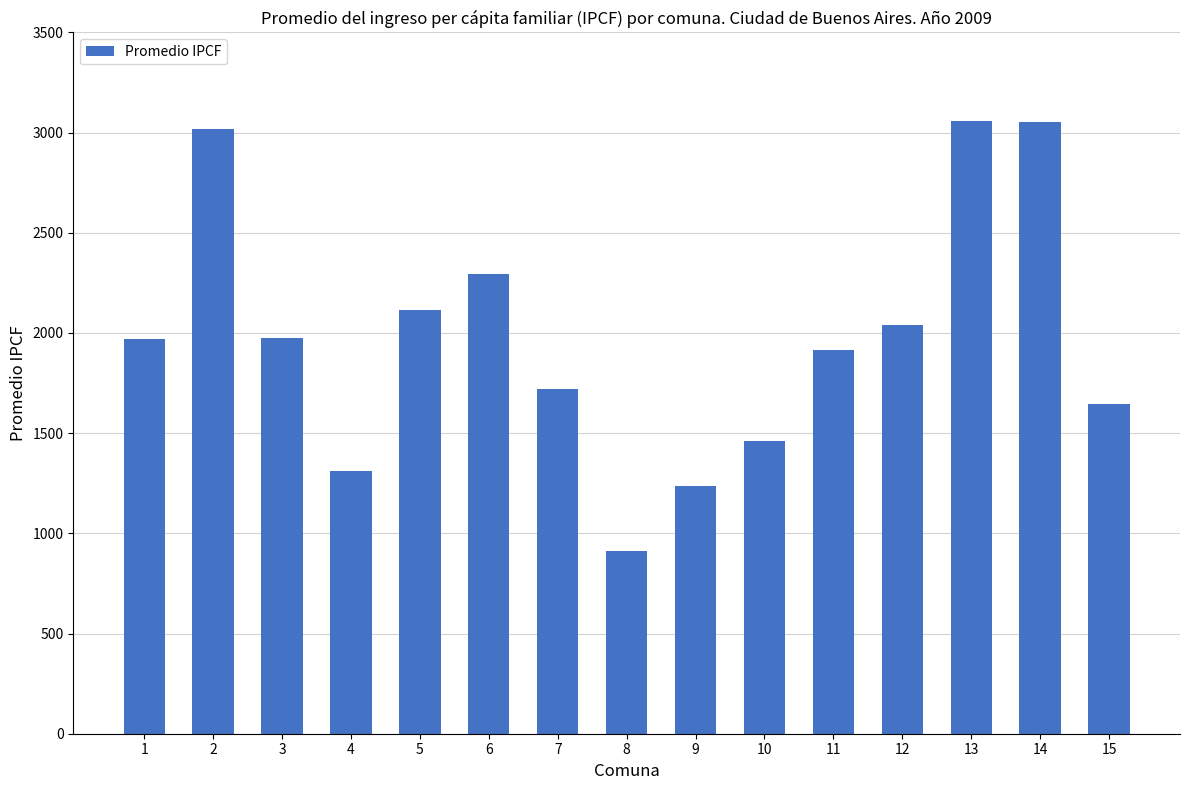

Count the number of data series in this chart.

1